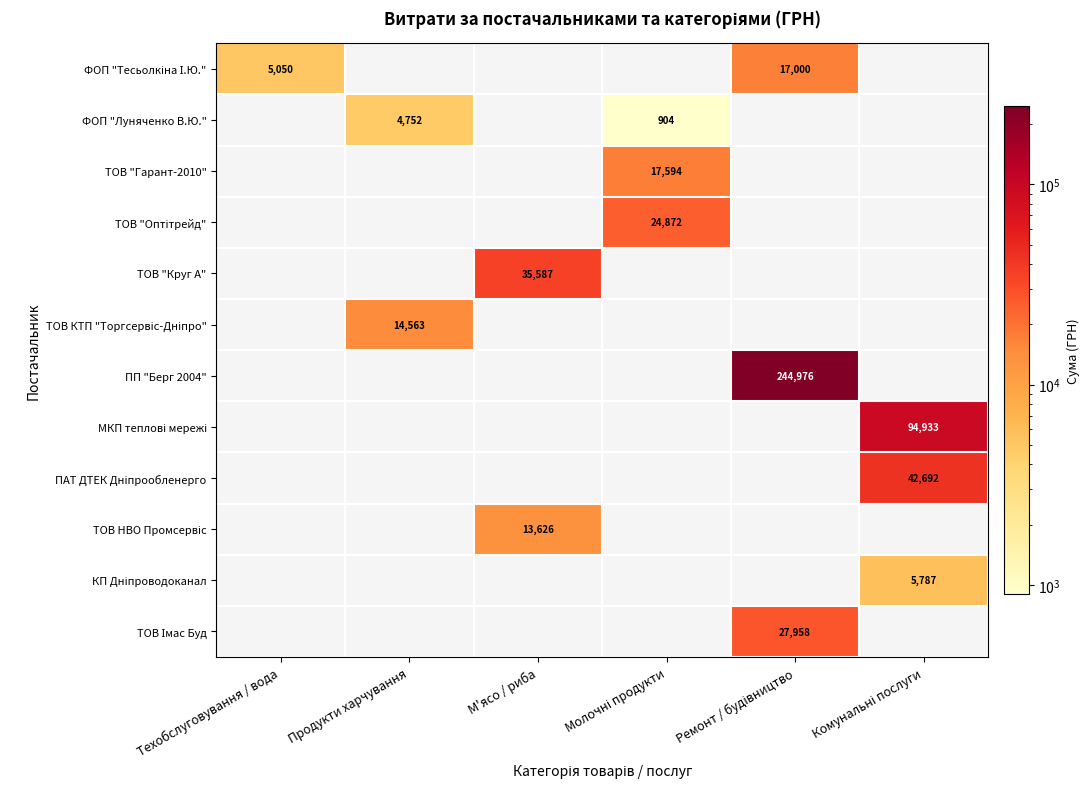

Between Техобслуговування / вода and Ремонт / будівництво, which is larger?

Ремонт / будівництво